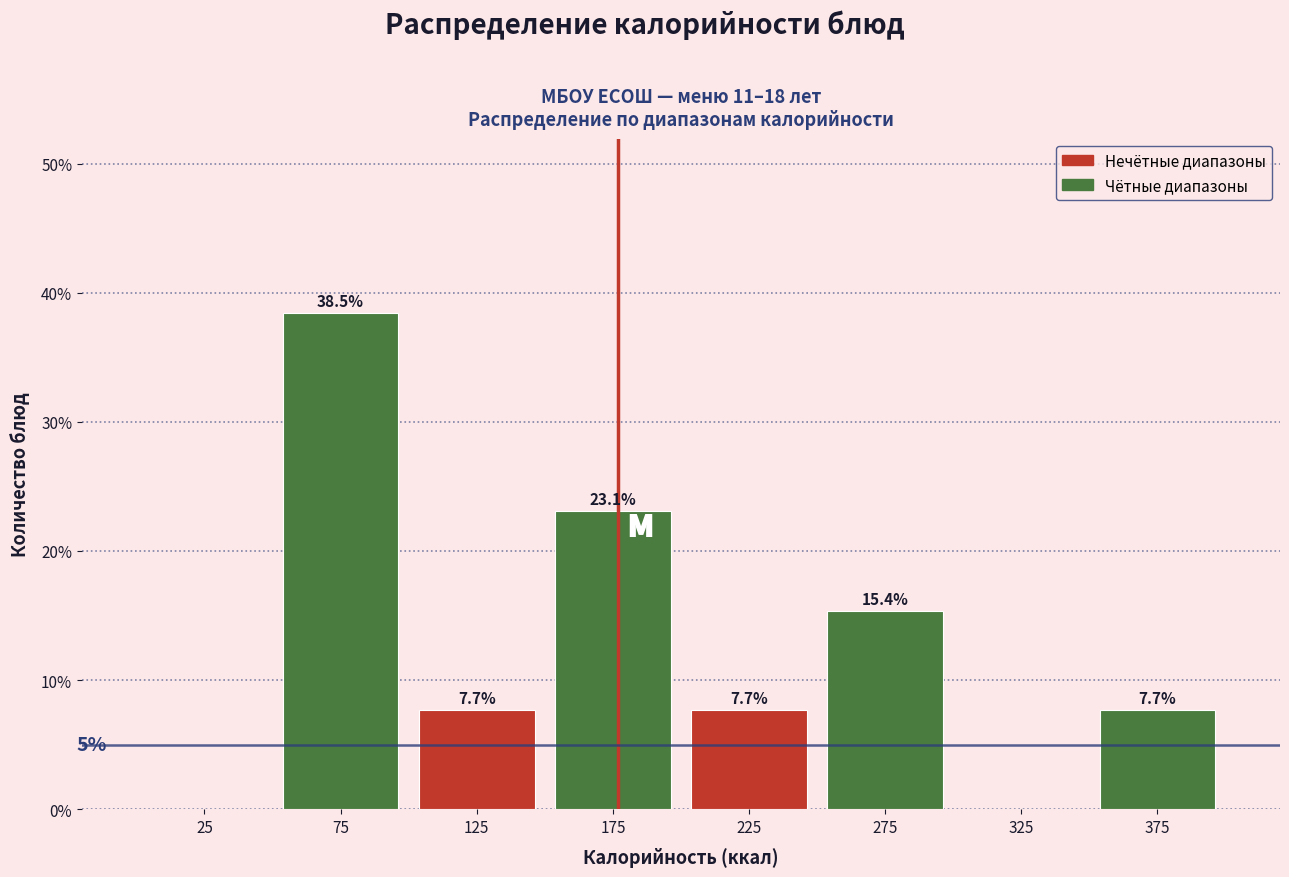

Which range on the x-axis has the tallest bar?

50 to 100